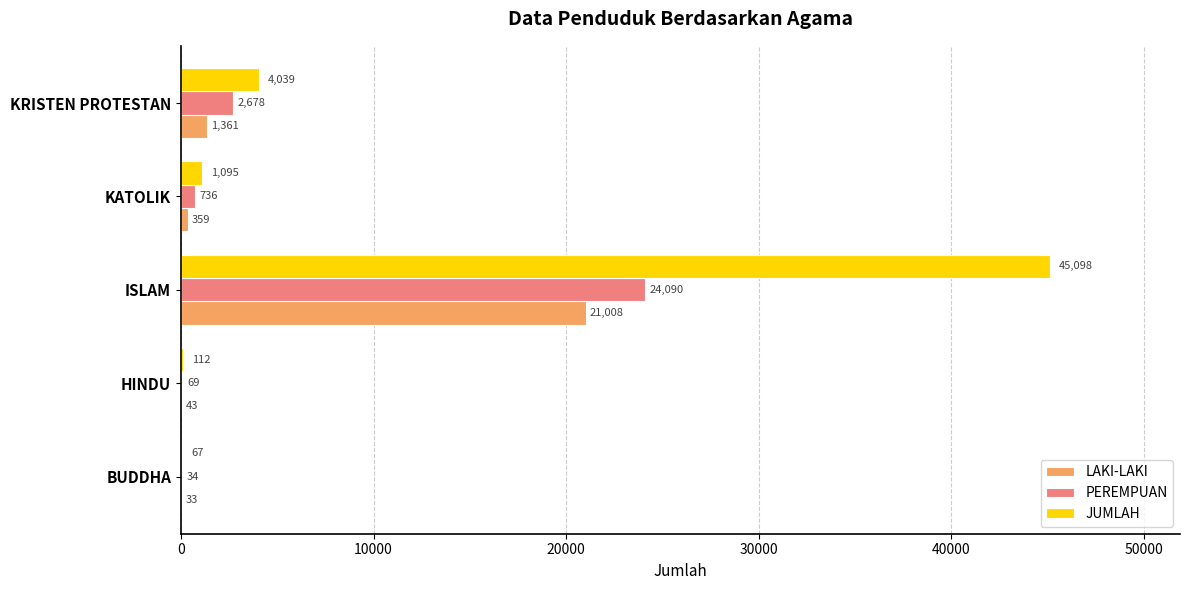

At which label is LAKI-LAKI closest to 10520?

KRISTEN PROTESTAN